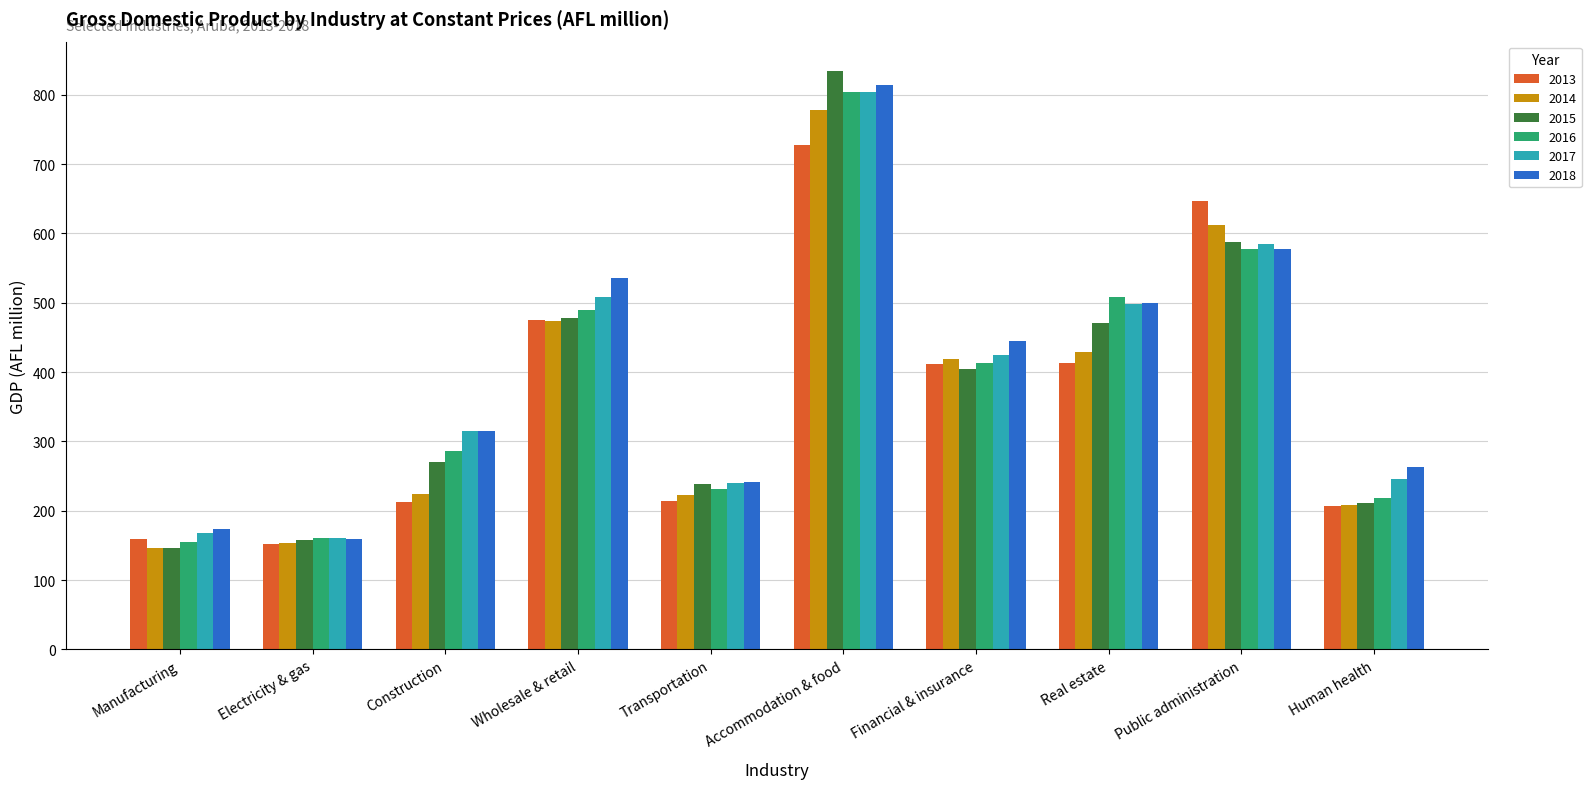

Which series has the widest spread of values?

2015